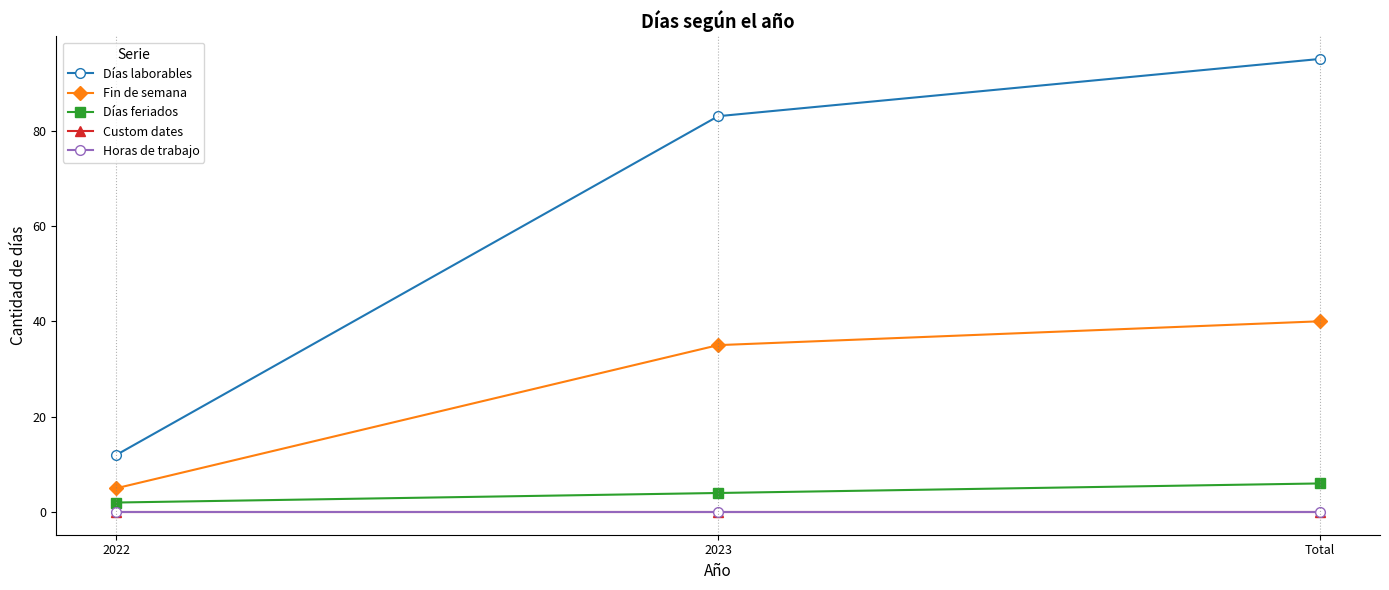

Does the chart have visible grid lines?

No